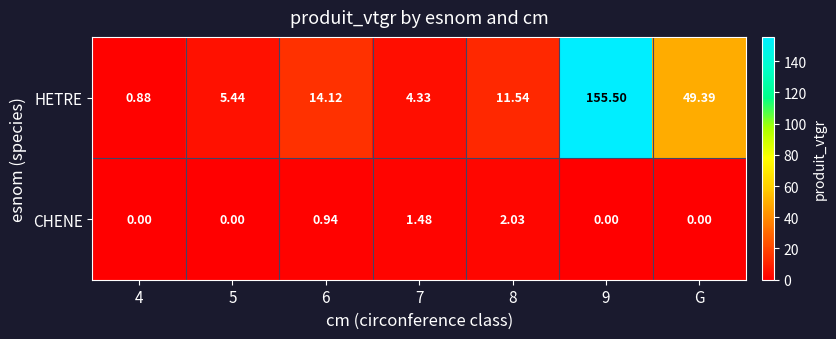

At which category is the sum across all series the highest?

9